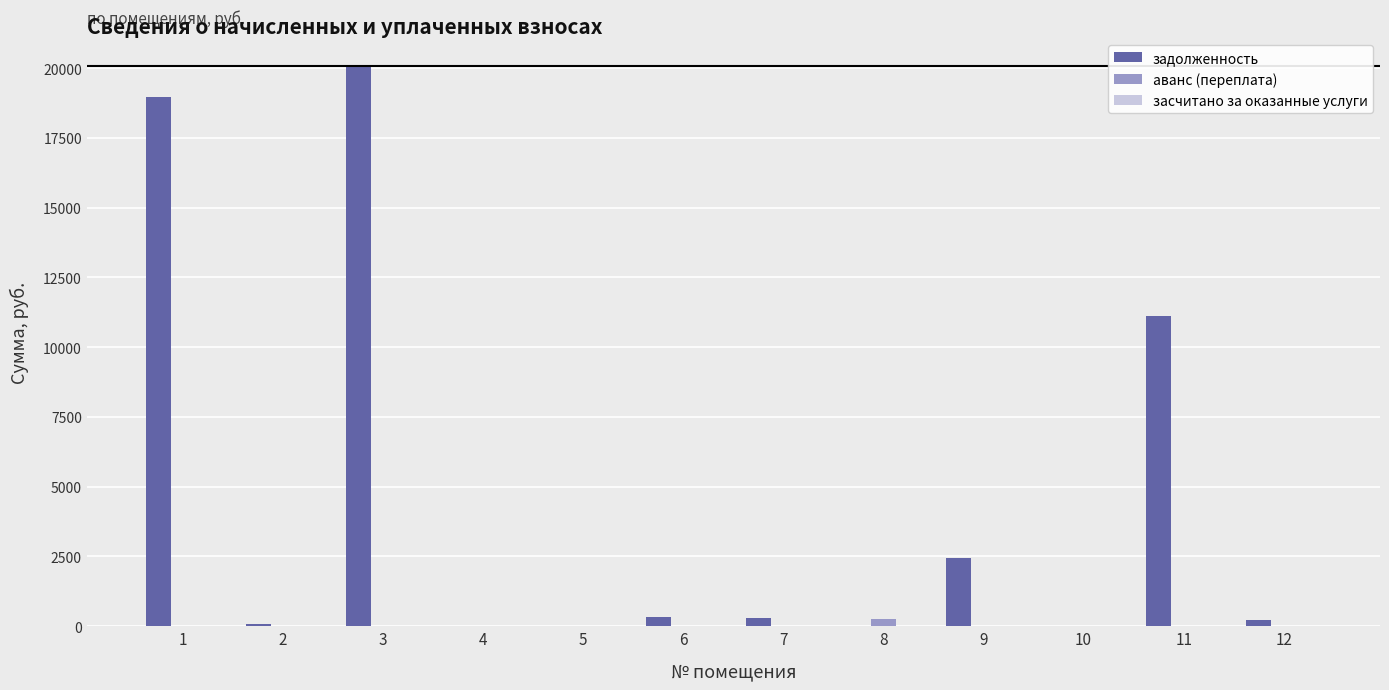

What is the maximum value shown in the chart?

20061.2